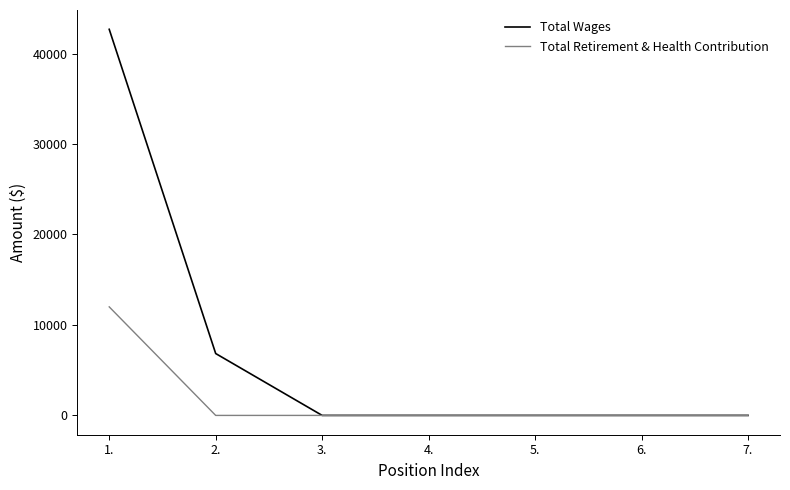

What position from the right is 7.?

1